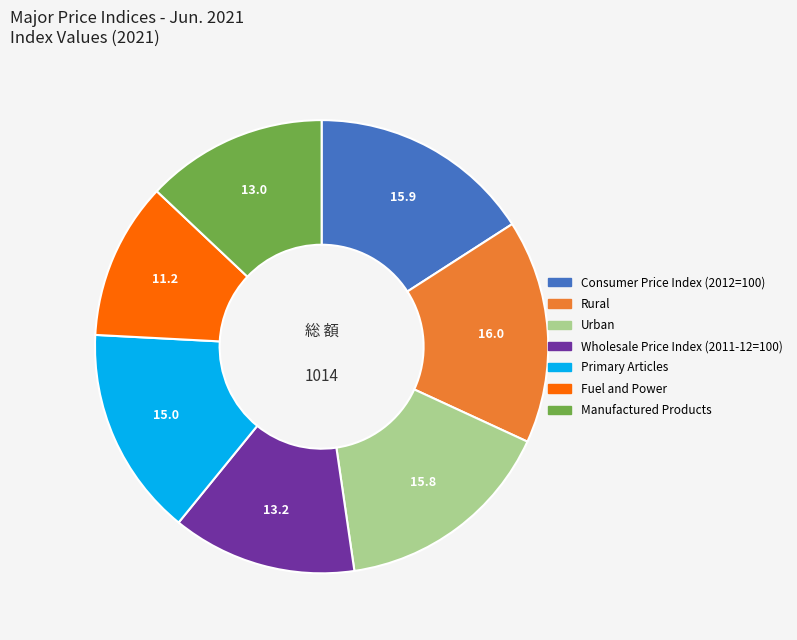

Does Fuel and Power represent more than half of the total?

No